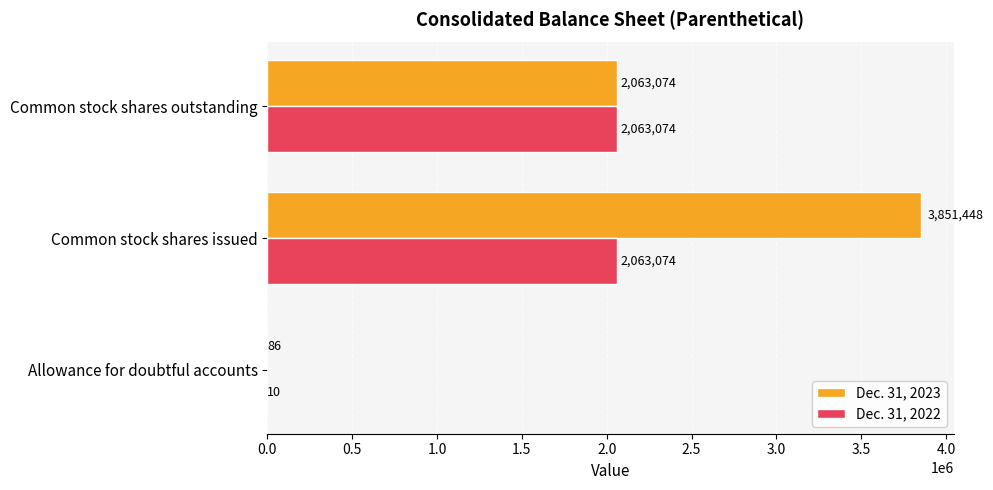

Which category has the highest value across all series?

Common stock shares issued